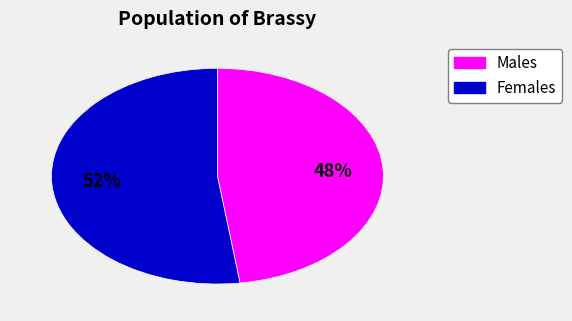

What is the smallest slice in the pie chart?

Males